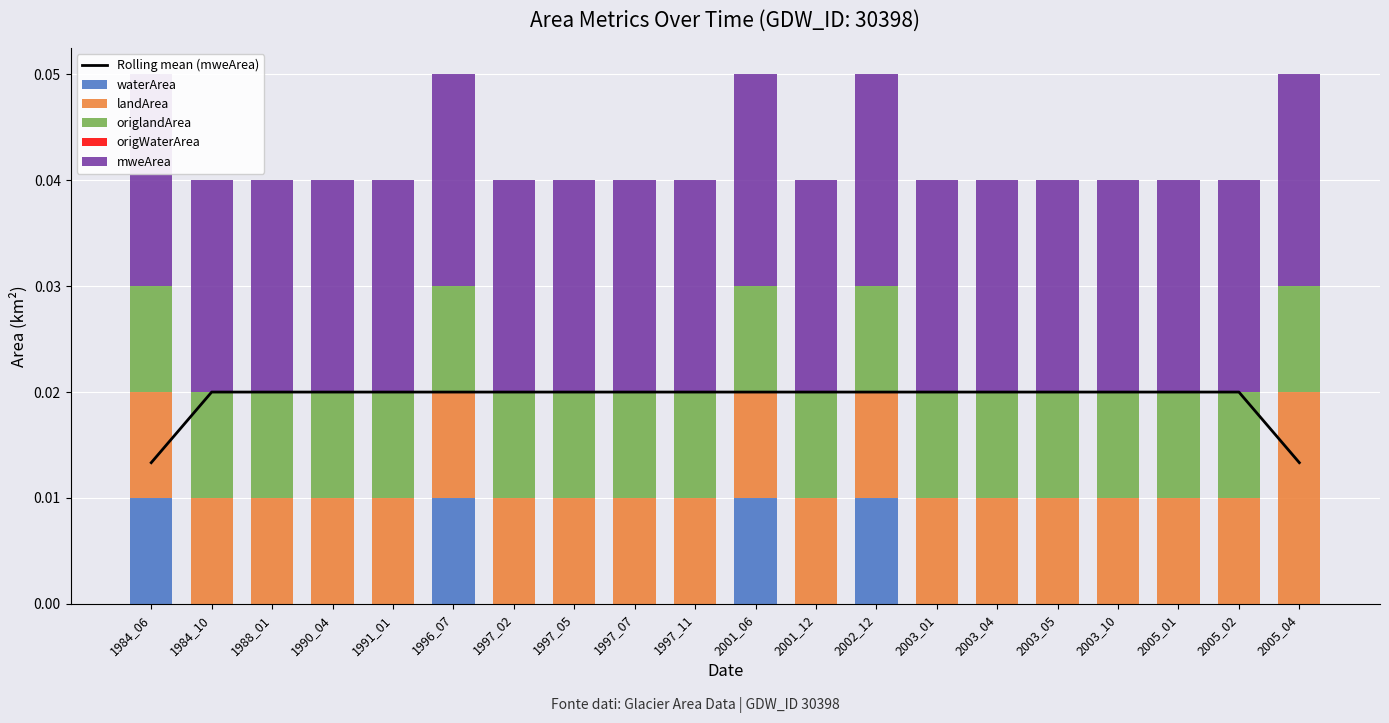

The value of Rolling mean (mweArea) at 1997_11 is 0.0. True or false?

True